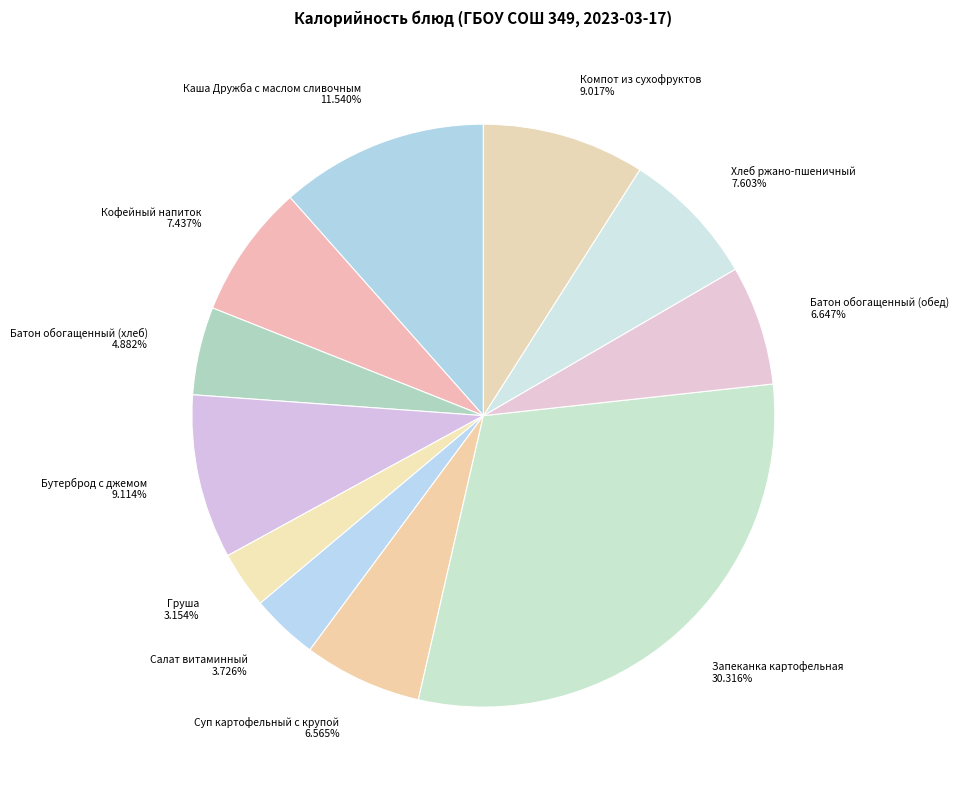

How many slices are in this pie chart?

11